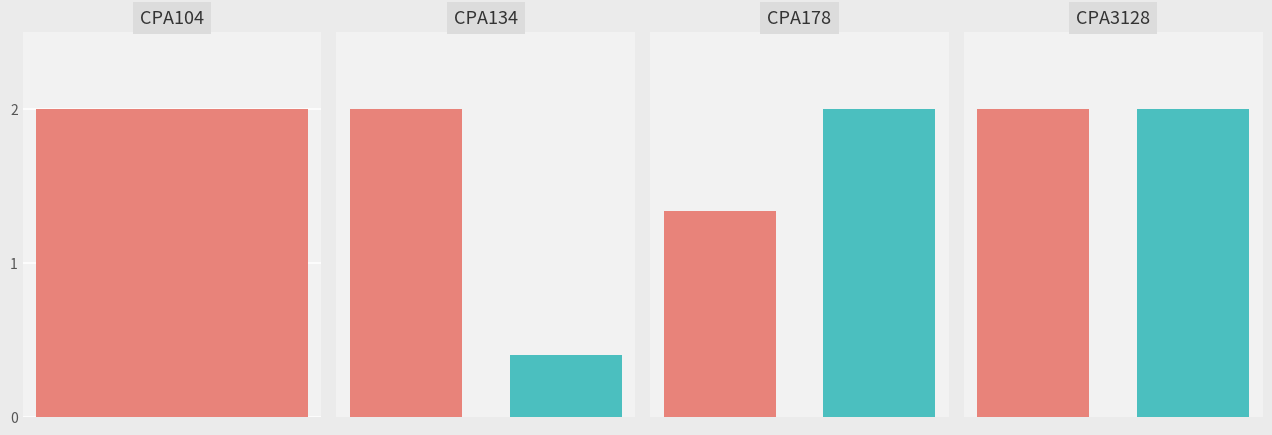

The CPA134 series shows 2 at A359. True or false?

False